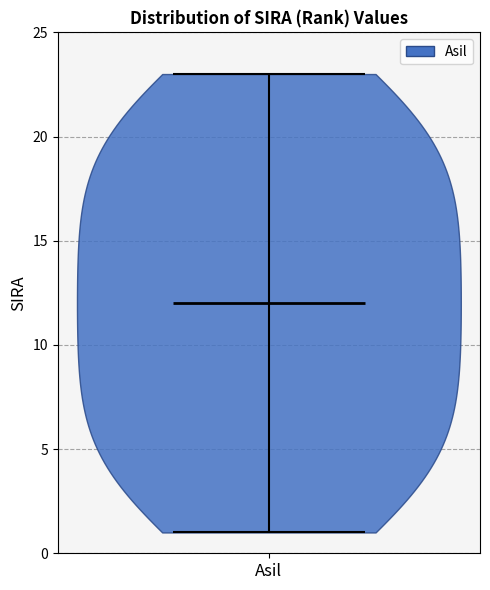

Read this violin plot against the y-axis: where its median line is, and the lowest and highest points the violin reaches. The values are not printed on the chart, so give them approximately, as read against the axis.

median line 12, lowest point 1, highest point 23